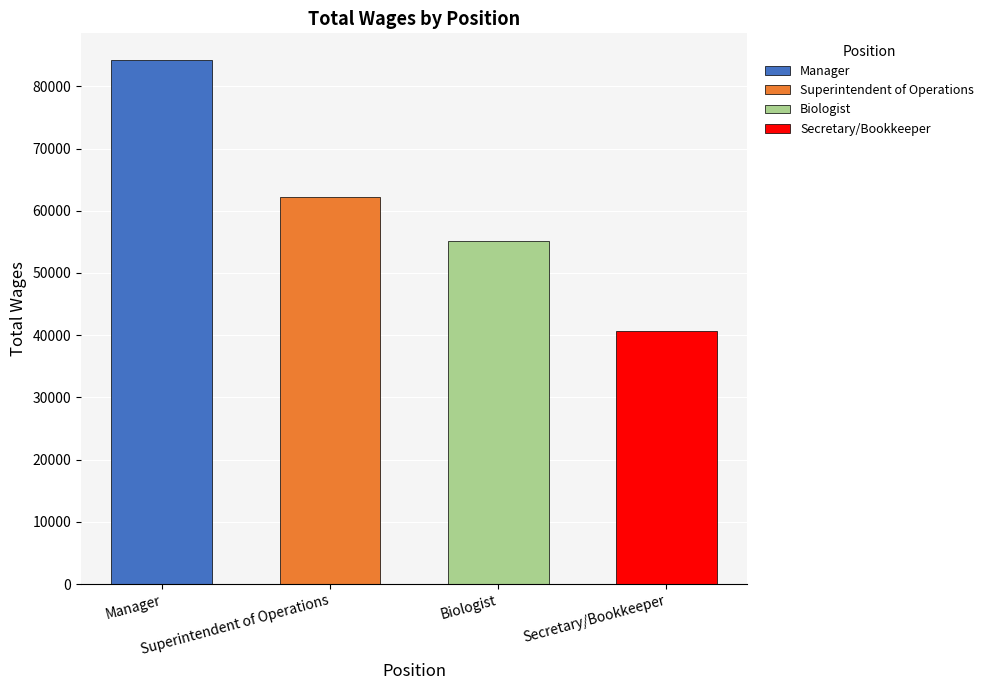

What is the label of the 3rd bar from the right?

Superintendent of Operations